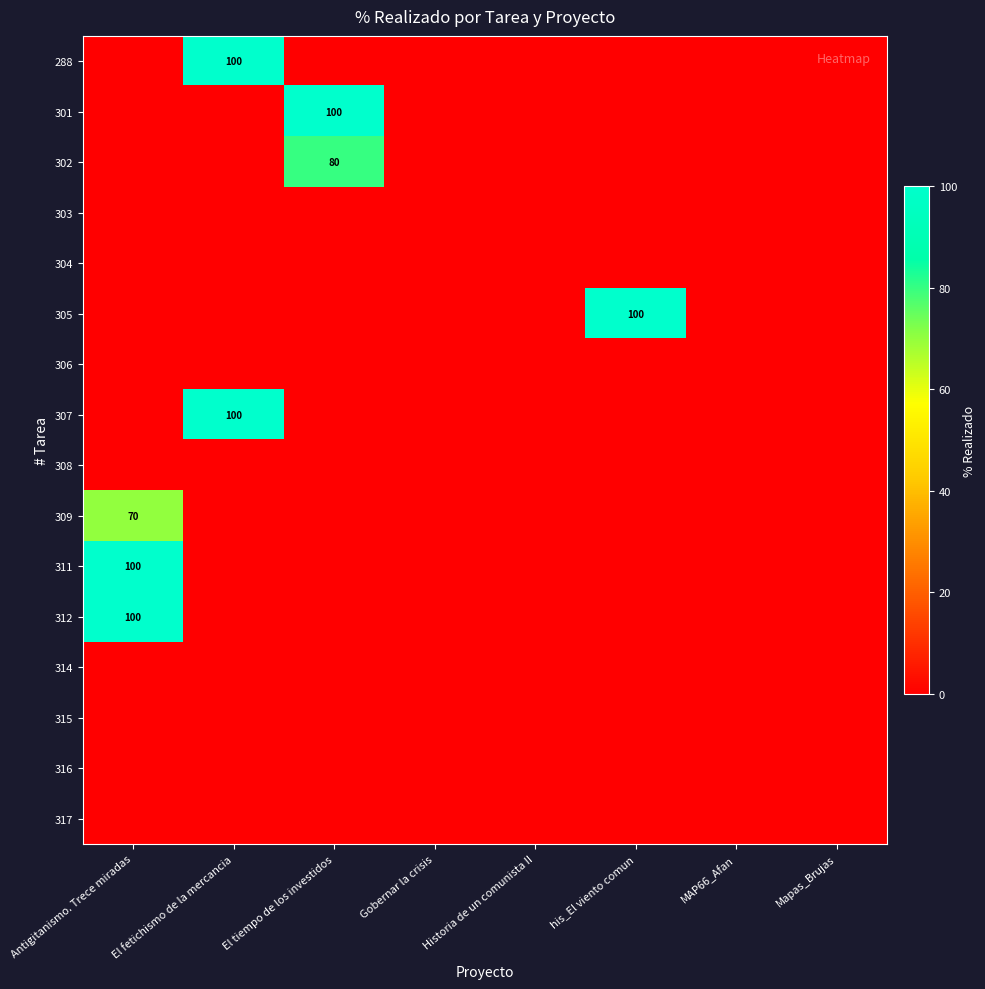

What is the sum of all 302 values?

80